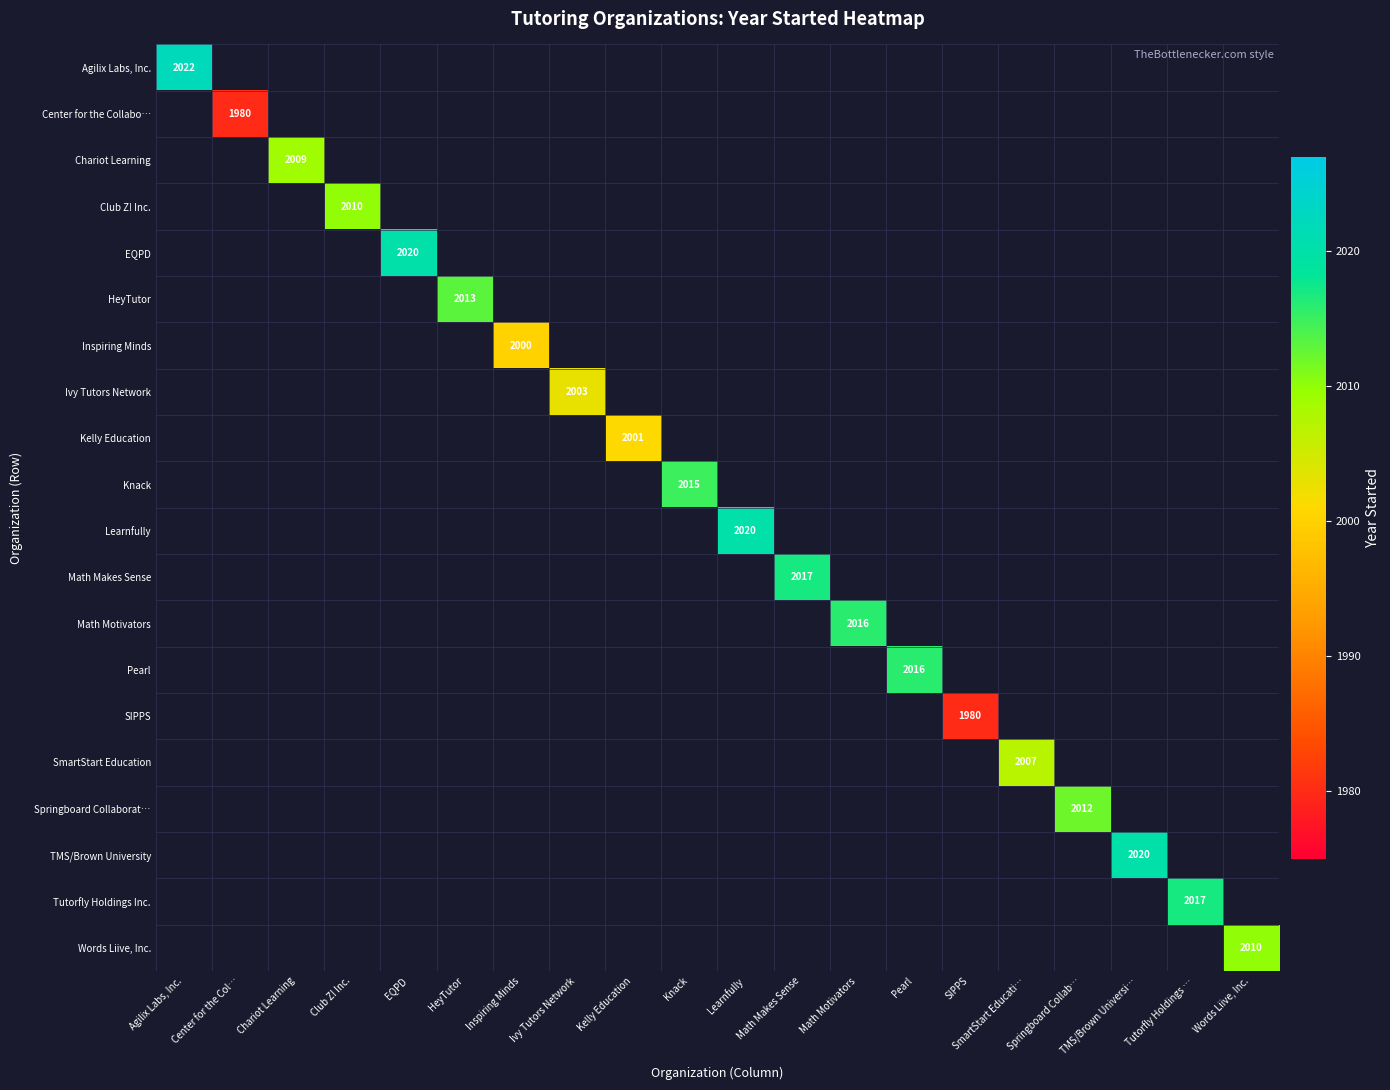

What is the greatest value displayed?

2022.0